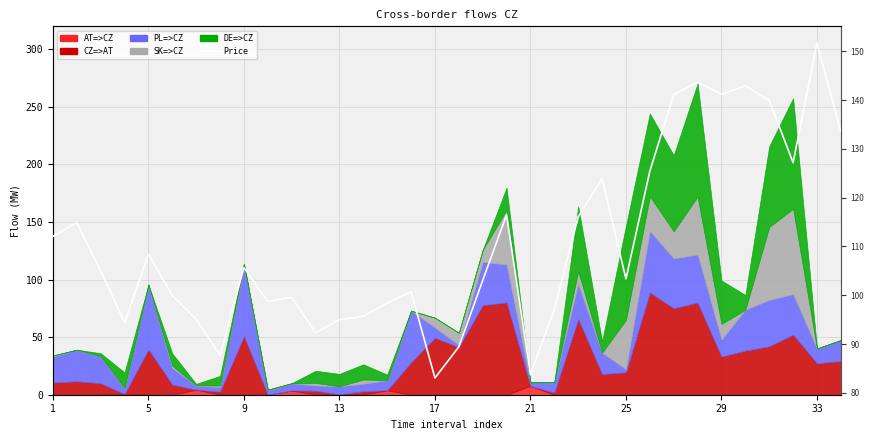

True or false: the data has more than 2 interior local peaks.

True